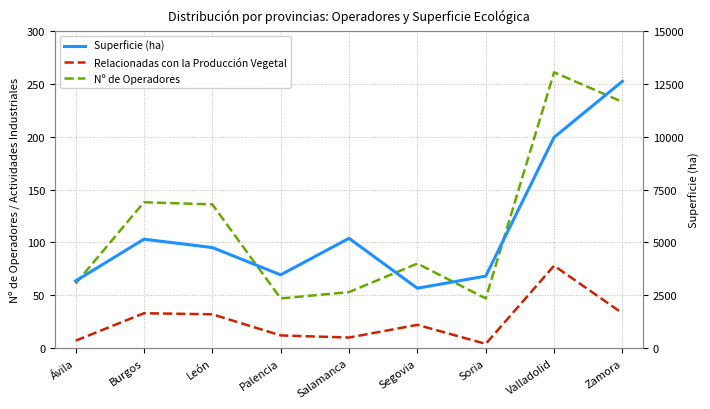

What is the total value across all series at León?

4927